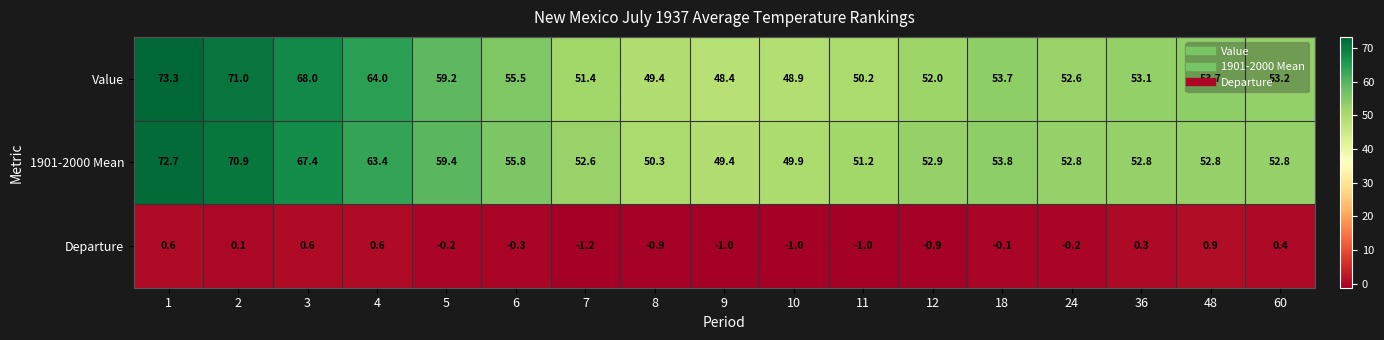

What is the sum of all Departure values?

-3.3